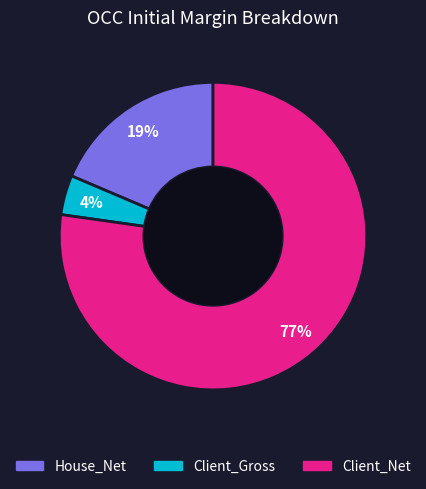

What is the smallest slice in the pie chart?

Client_Gross